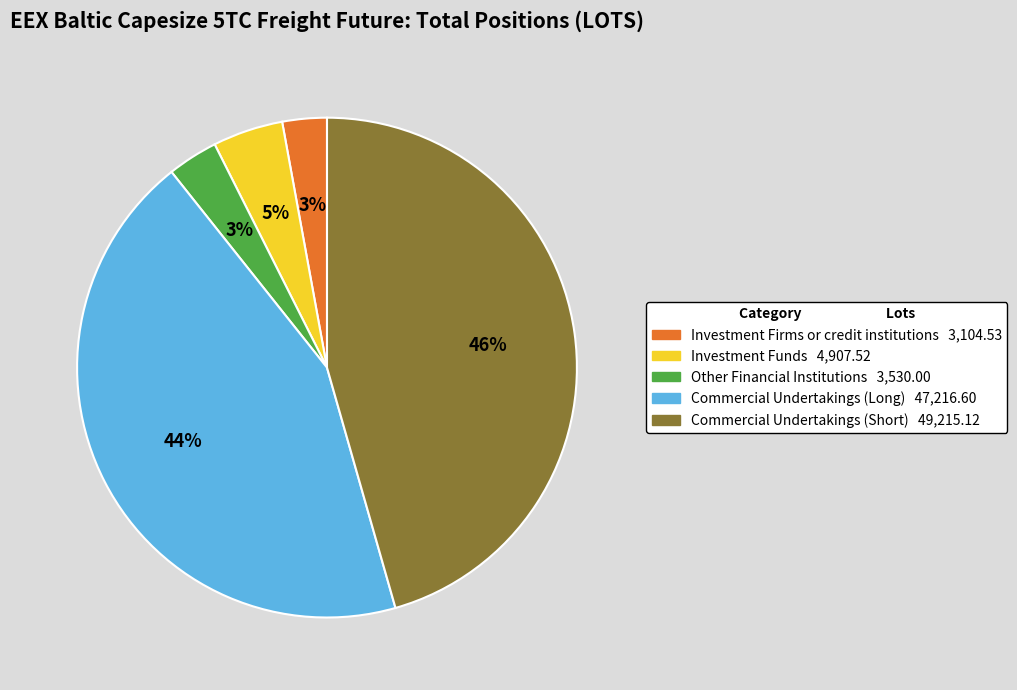

The Investment Firms or credit institutions slice represents 3% of the pie. True or false?

True